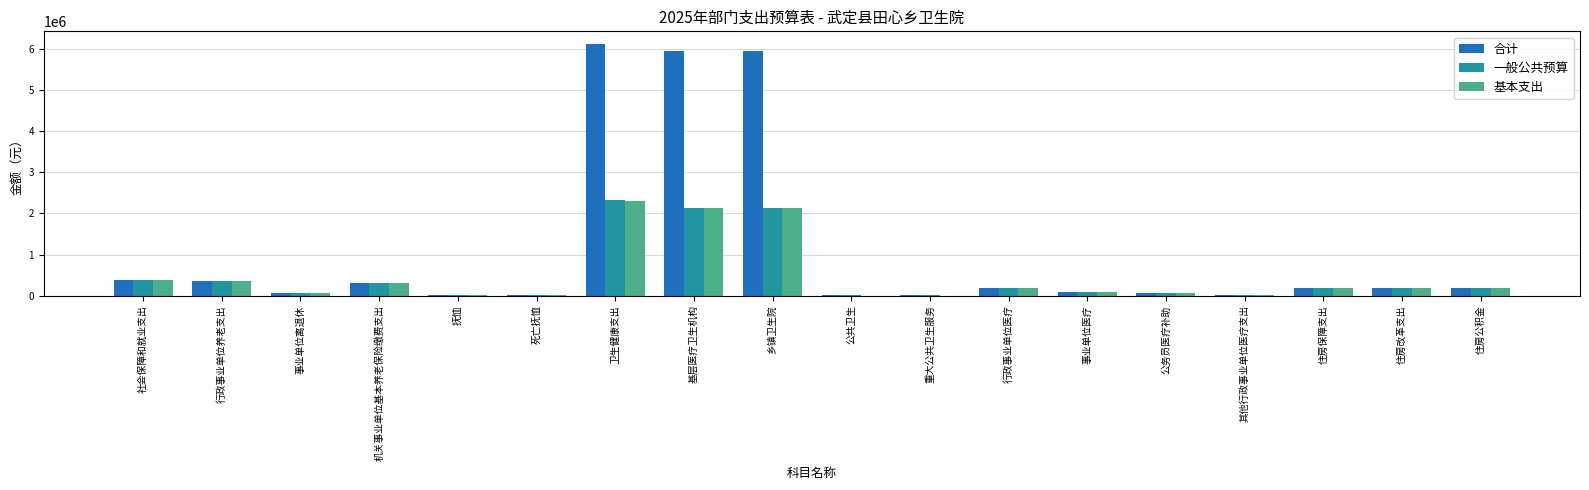

Which category has the highest value across all series?

卫生健康支出